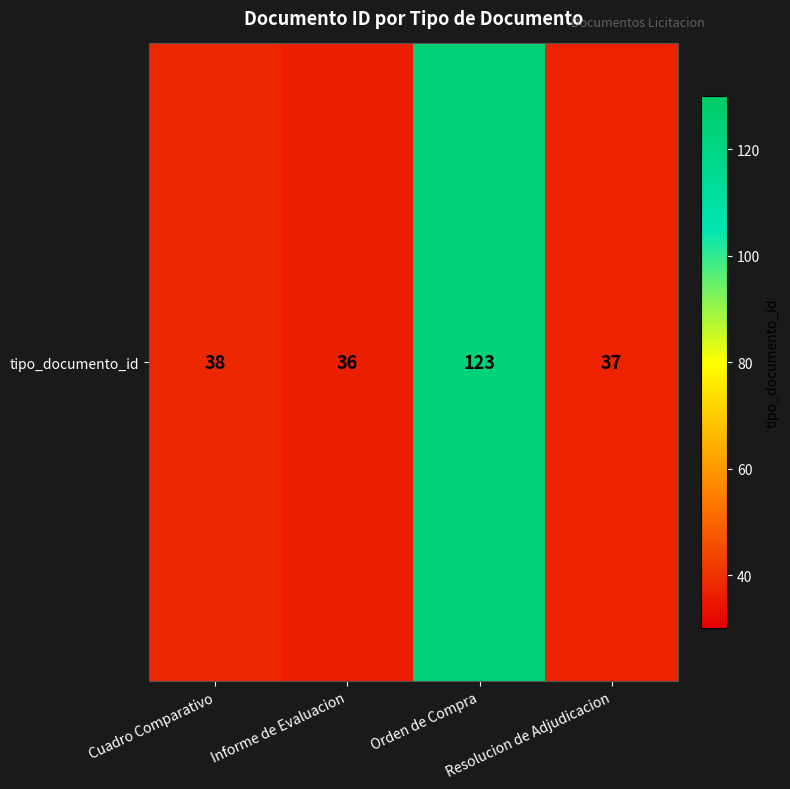

List the labels in order of value, largest first.

Orden de Compra, Cuadro Comparativo, Resolucion de Adjudicacion, Informe de Evaluacion